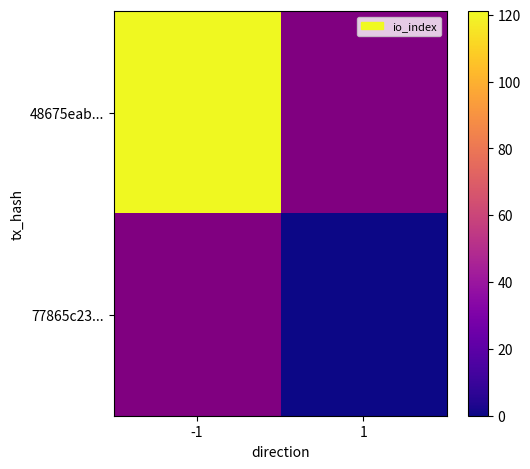

Rank the categories by 48675eab... value from highest to lowest.

-1, 1